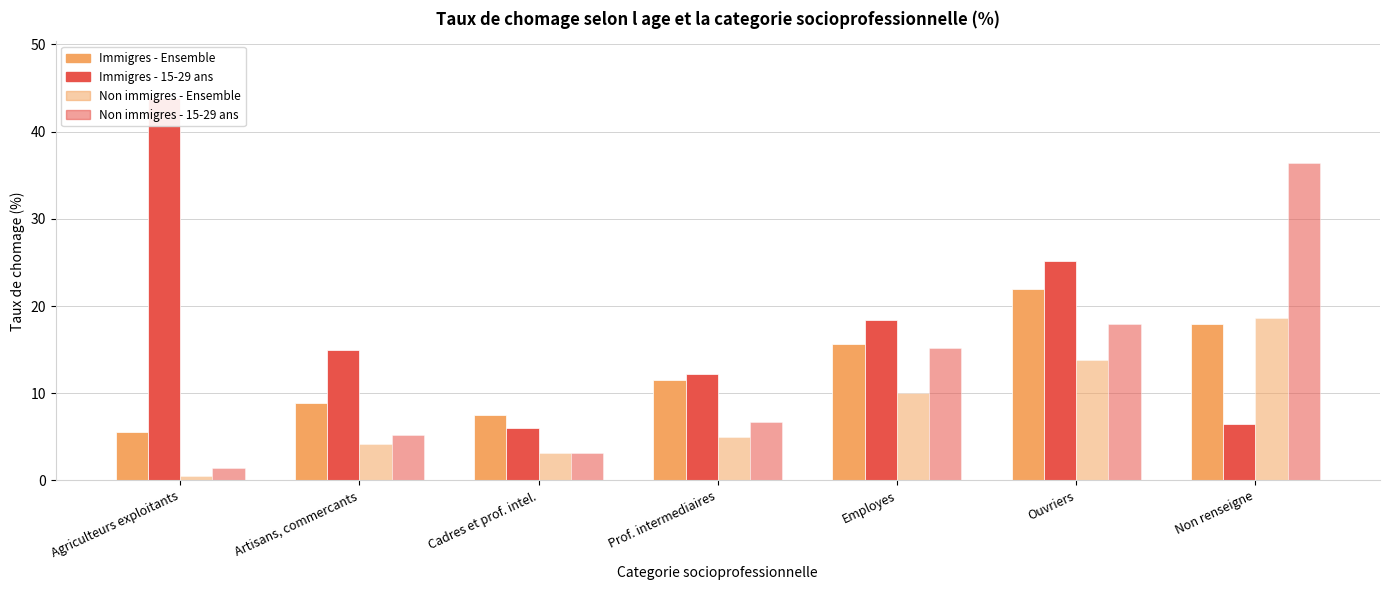

Is the value of Non immigres - Ensemble at Artisans, commercants greater than the value of Immigres - 15-29 ans at Non renseigne?

No